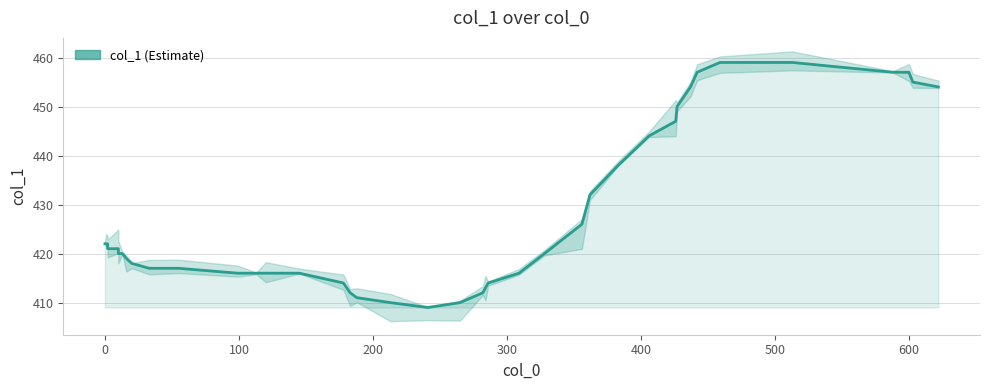

Reading left to right, list all the values displayed in this chart.

422	422	422	421	421	420	420	419	418	417	417	416	416	416	416	414	412	411	410	409	410	412	413	414	416	420	426	432	438	444	447	450	454	457	459	459	457	457	455	454